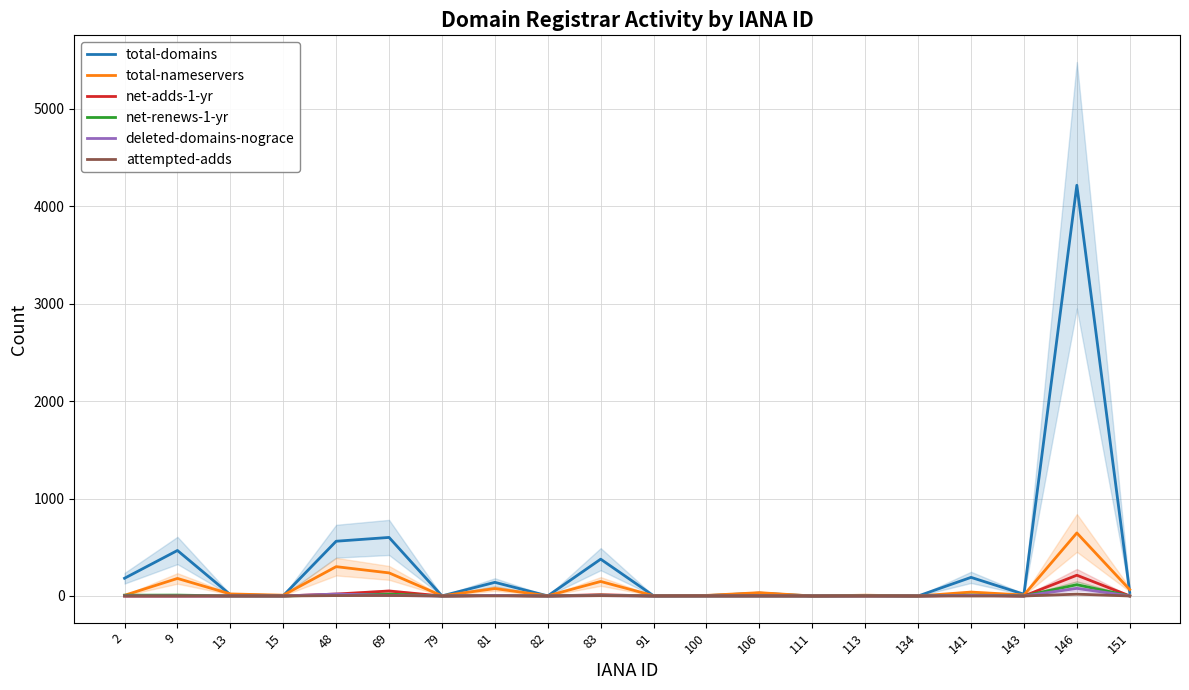

True or false: total-nameservers and deleted-domains-nograce cross at least once.

False